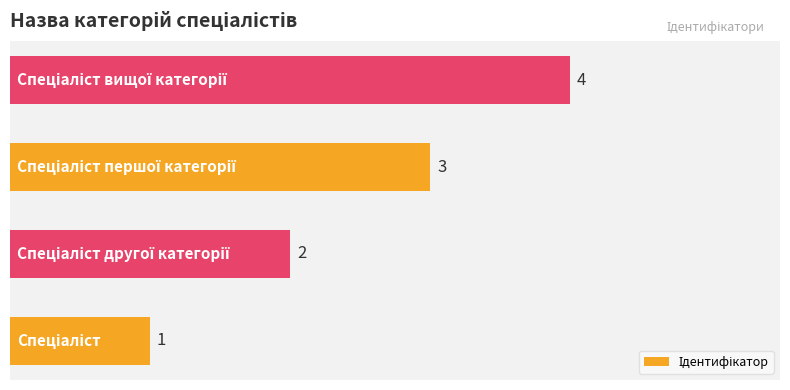

What is the difference between the maximum and minimum values?

3